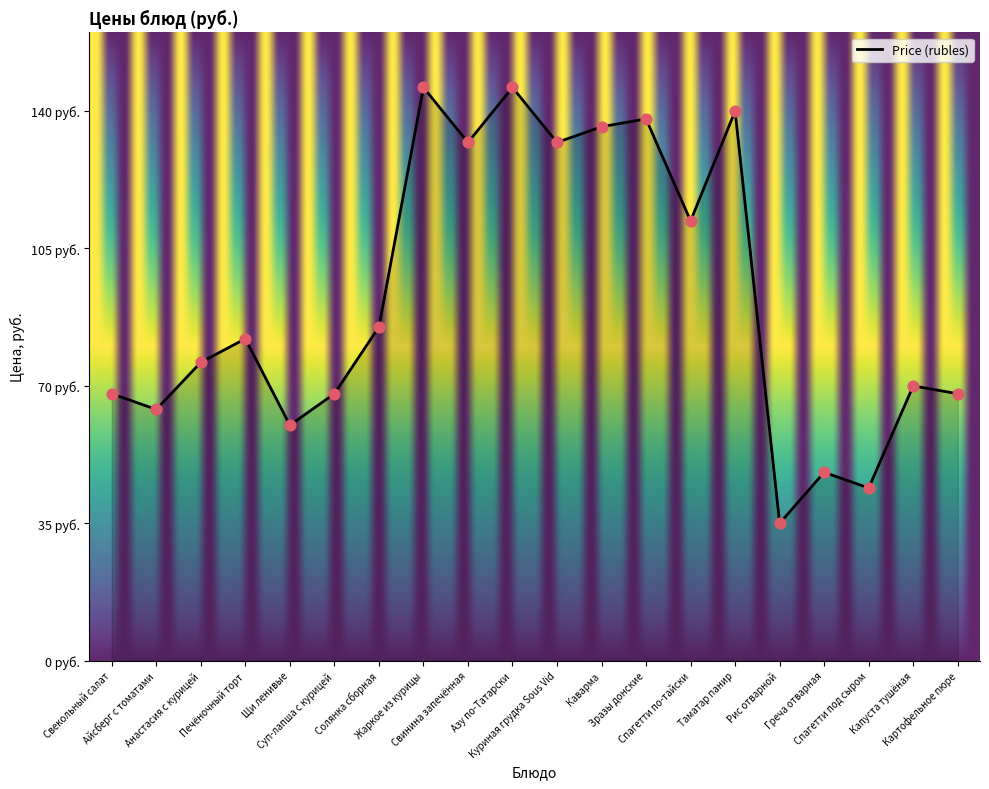

Does the chart have visible grid lines?

No